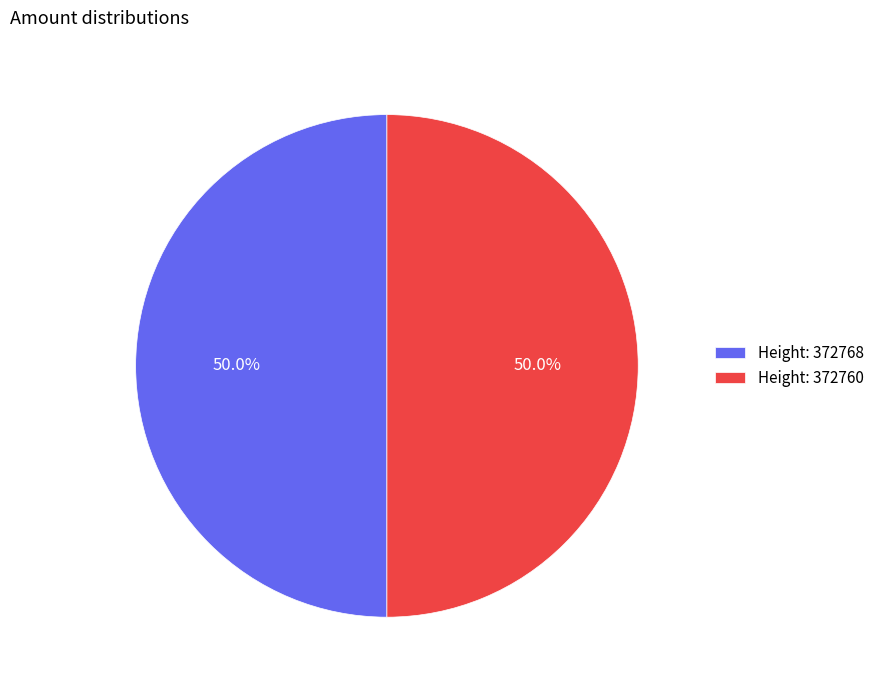

What is the ratio of the value at Height: 372760 to the value at Height: 372768?

1.0